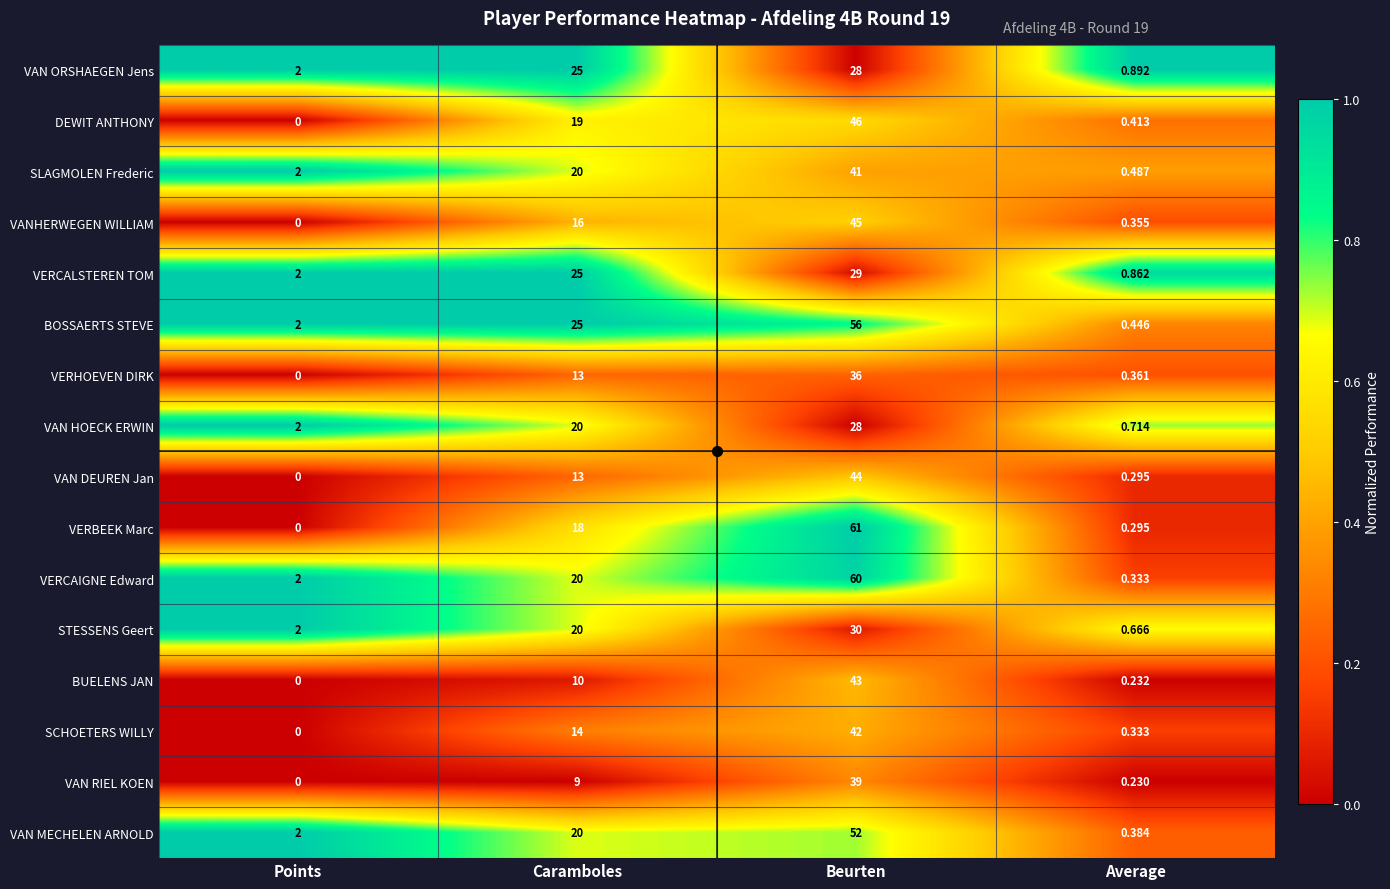

Which series has the largest total across all categories?

BOSSAERTS STEVE